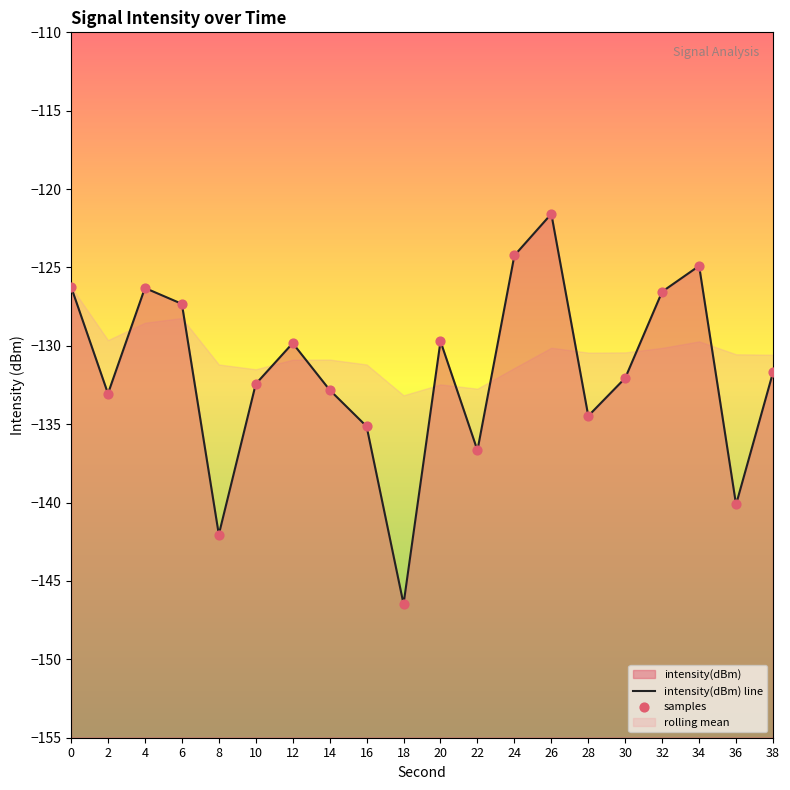

Which series contains the lowest Y value?

intensity(dBm) line